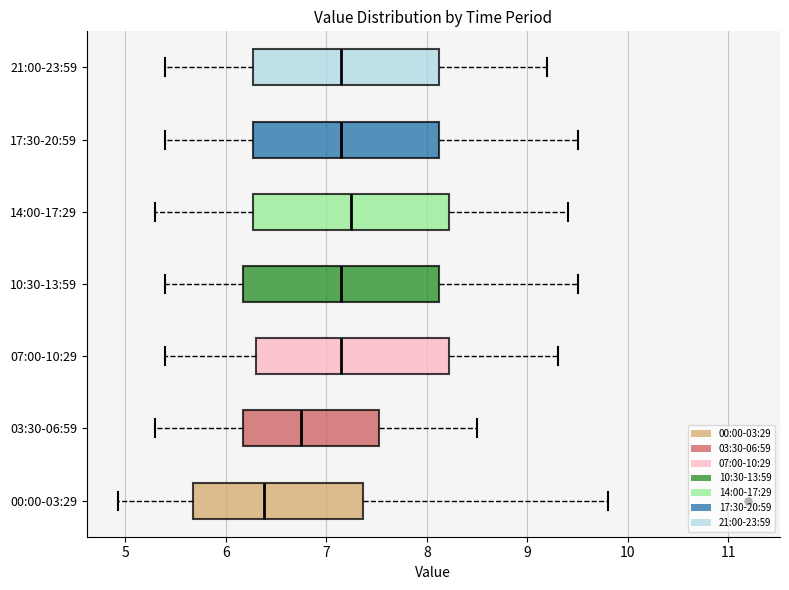

Reading bottom to top, read every box against the x-axis: the position of its median line, the range the box covers, and the ends of its whiskers. The values are not printed on the chart, so give them approximately, as read against the axis.

00:00-03:29: median 6.4, box 5.7 to 7.4, whiskers 4.9 to 9.8
03:30-06:59: median 6.8, box 6.2 to 7.5, whiskers 5.3 to 8.5
07:00-10:29: median 7.2, box 6.3 to 8.2, whiskers 5.4 to 9.3
10:30-13:59: median 7.2, box 6.2 to 8.1, whiskers 5.4 to 9.5
14:00-17:29: median 7.3, box 6.3 to 8.2, whiskers 5.3 to 9.4
17:30-20:59: median 7.2, box 6.3 to 8.1, whiskers 5.4 to 9.5
21:00-23:59: median 7.2, box 6.3 to 8.1, whiskers 5.4 to 9.2